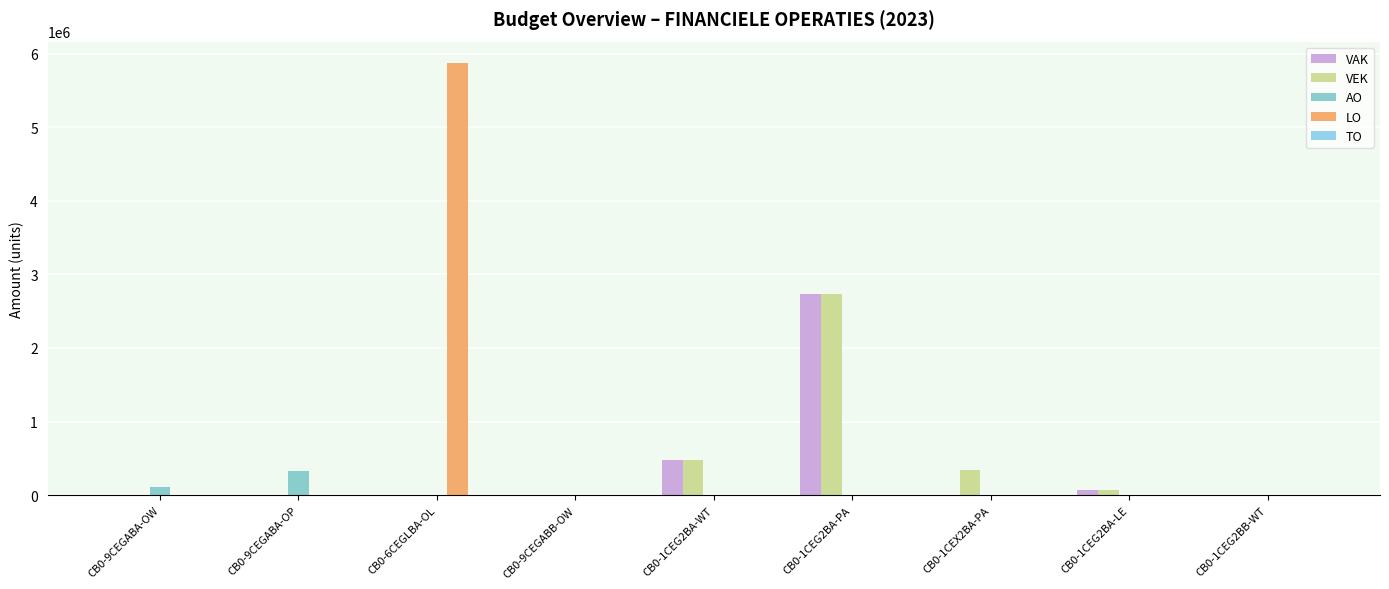

How many values in the LO series exceed 0?

1